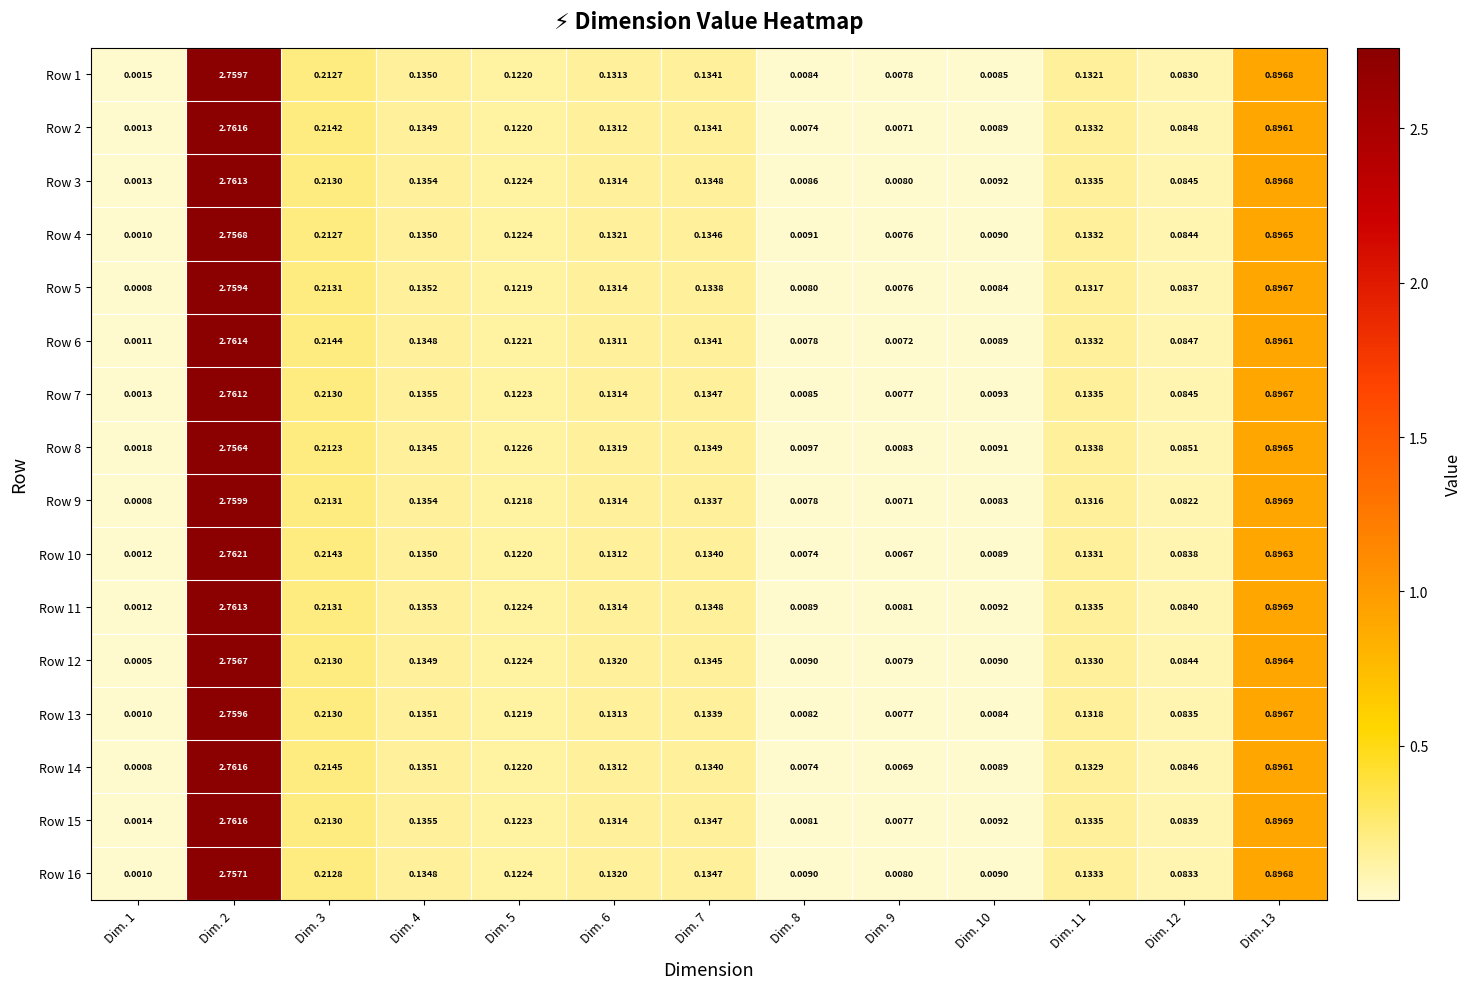

At which category is the sum across all series the highest?

Dim. 2